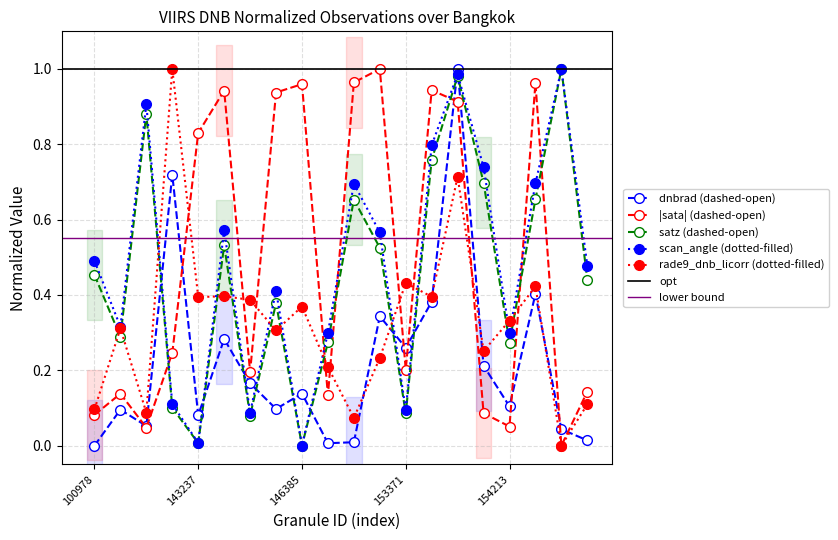

Which series changed the most between 144418 and 154213?

sata